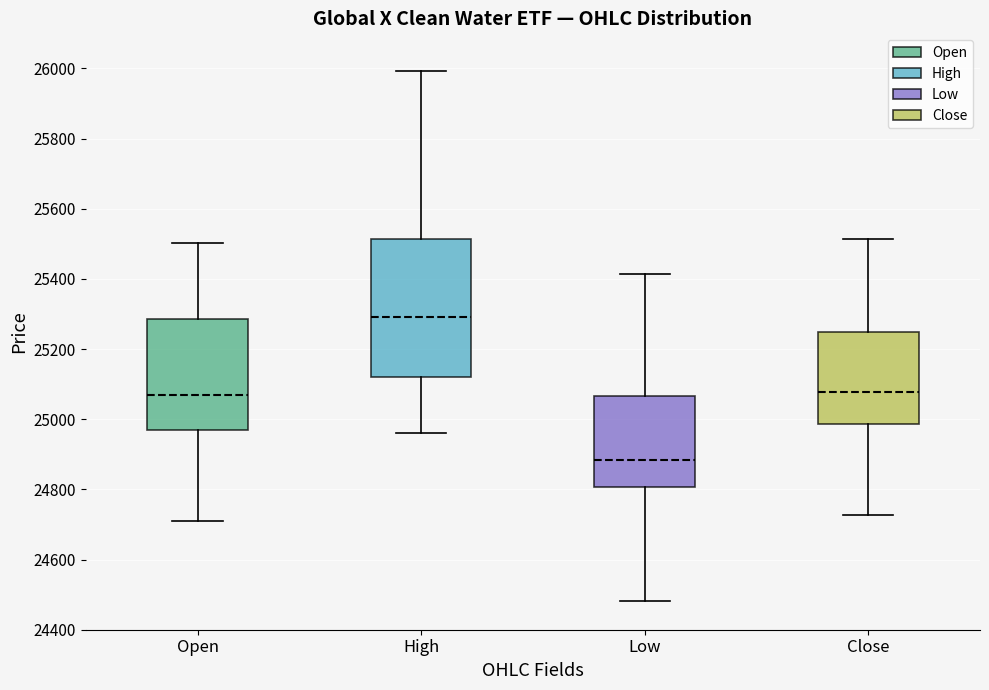

Comparing the boxes themselves (not the whiskers), which one is the tallest?

High